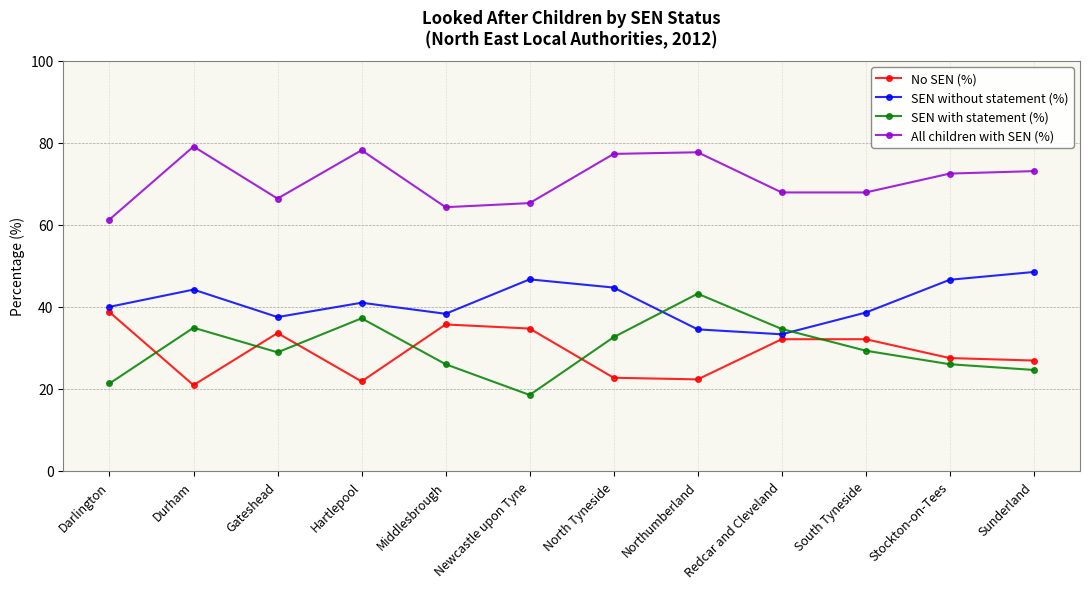

What position from the left is Sunderland?

12